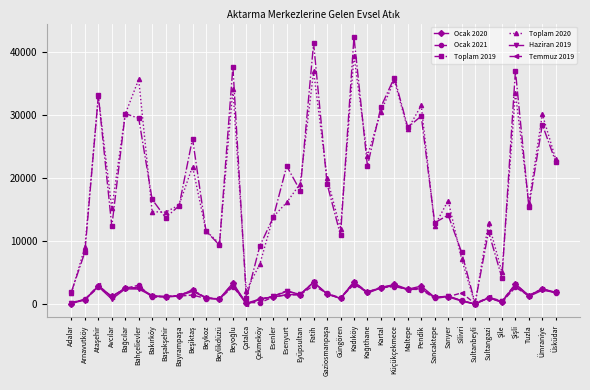

What is the greatest value displayed?

42454